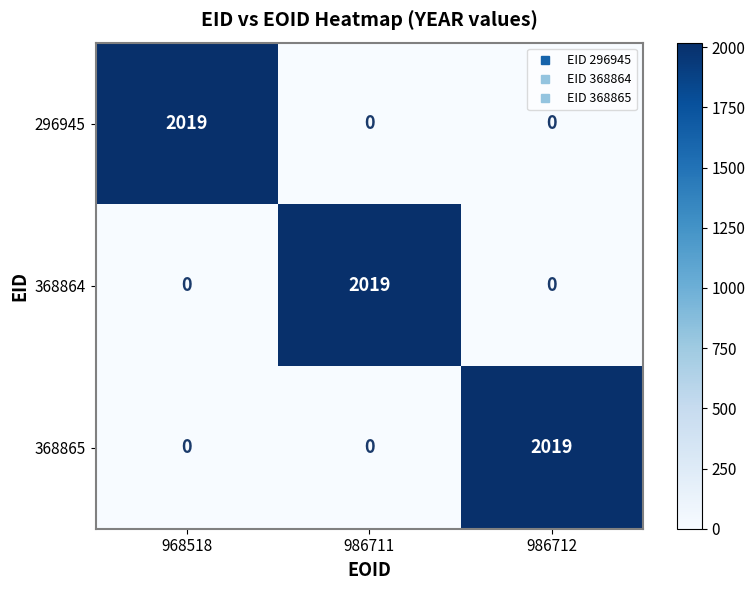

What is the difference between the highest and lowest values at 986712?

2019